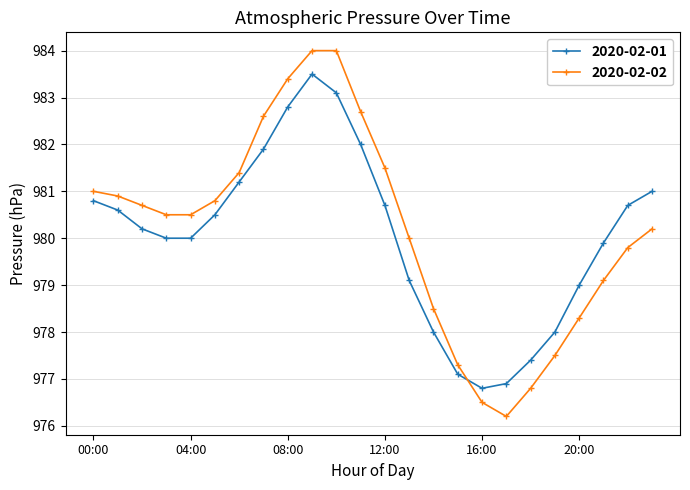

At how many categories does at least one series exceed 983?

3